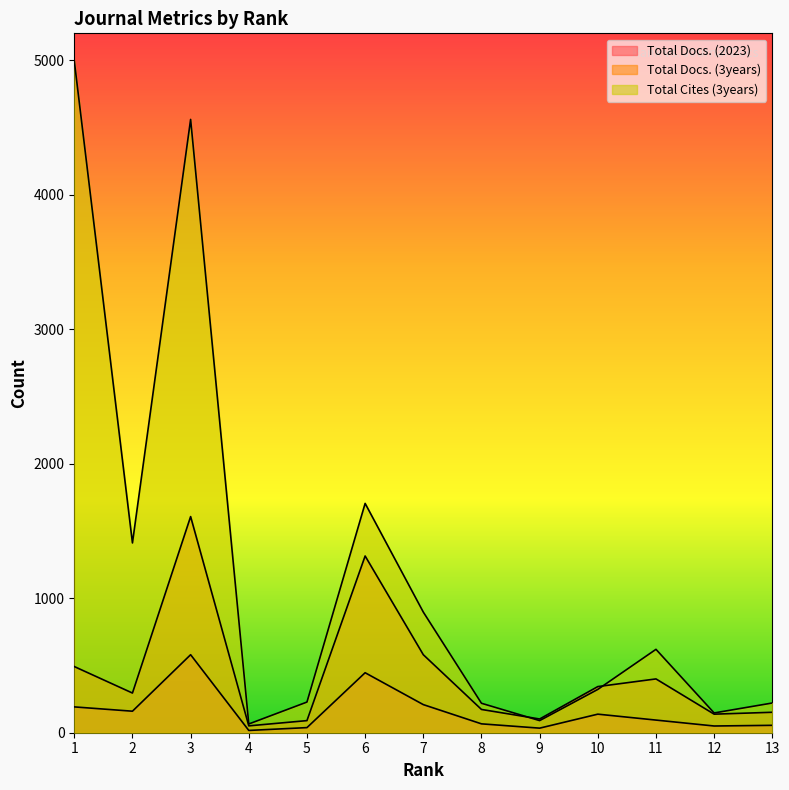

True or false: Total Docs. (3years) has a value of 96 at 12.

False